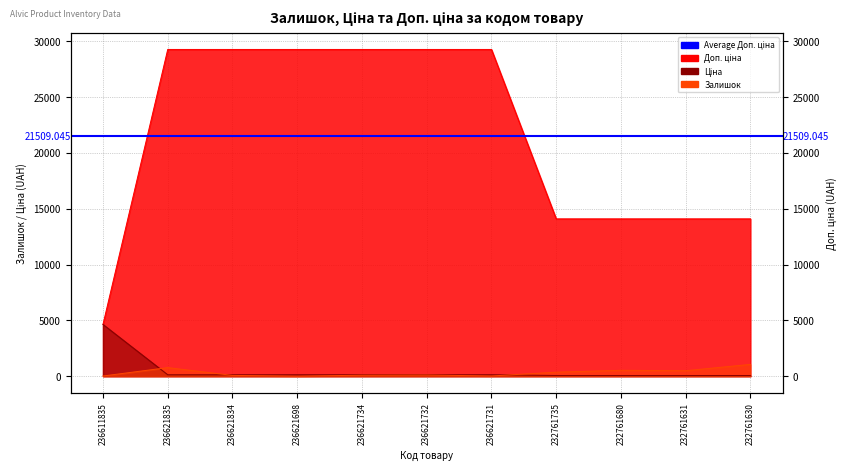

What is the difference between the maximum and minimum values in the Ціна series?

4575.3